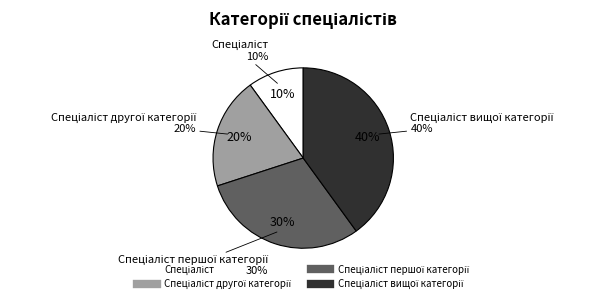

Is Спеціаліст вищої категорії the majority of the pie?

No